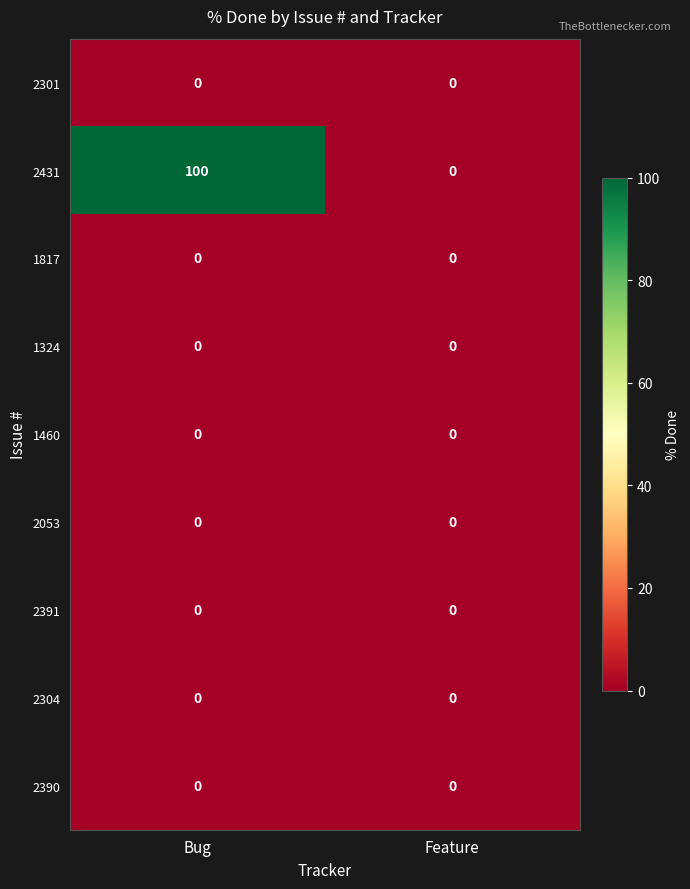

Which series has the largest total across all categories?

2431